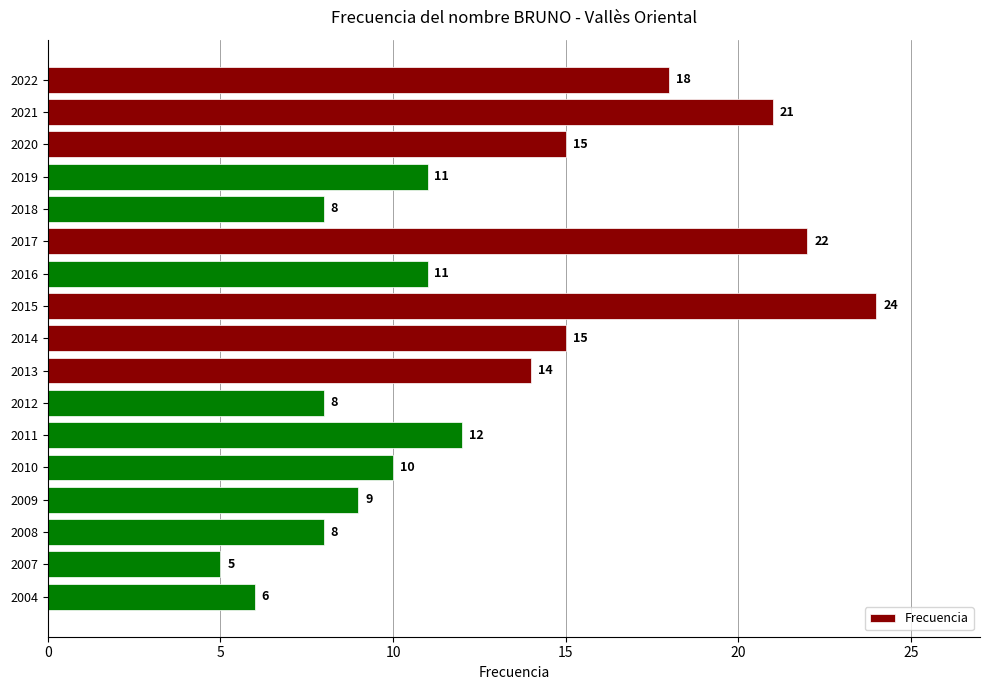

Reading top to bottom, transcribe all the data shown in this chart.

18	21	15	11	8	22	11	24	15	14	8	12	10	9	8	5	6